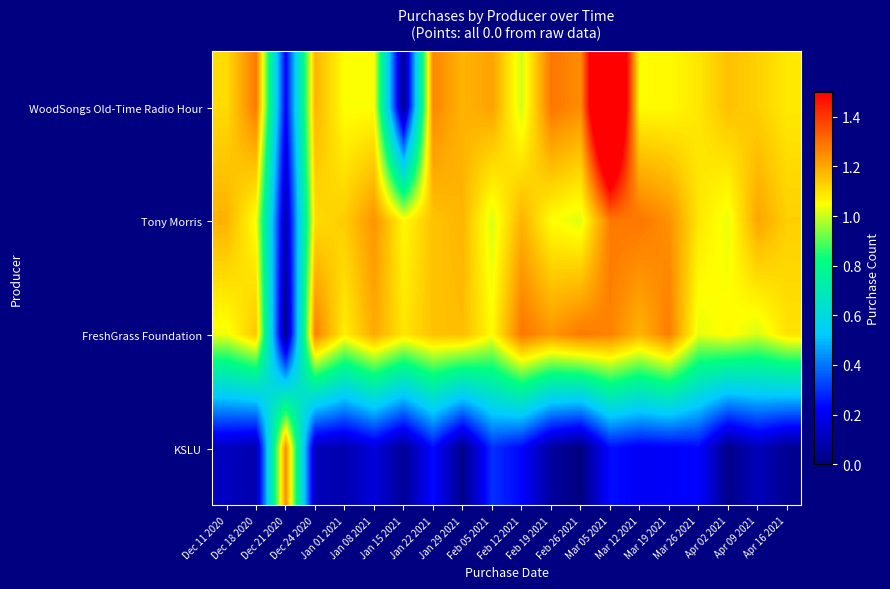

List the series in order of their peak value, lowest first.

KSLU, Tony Morris, FreshGrass Foundation, WoodSongs Old-Time Radio Hour